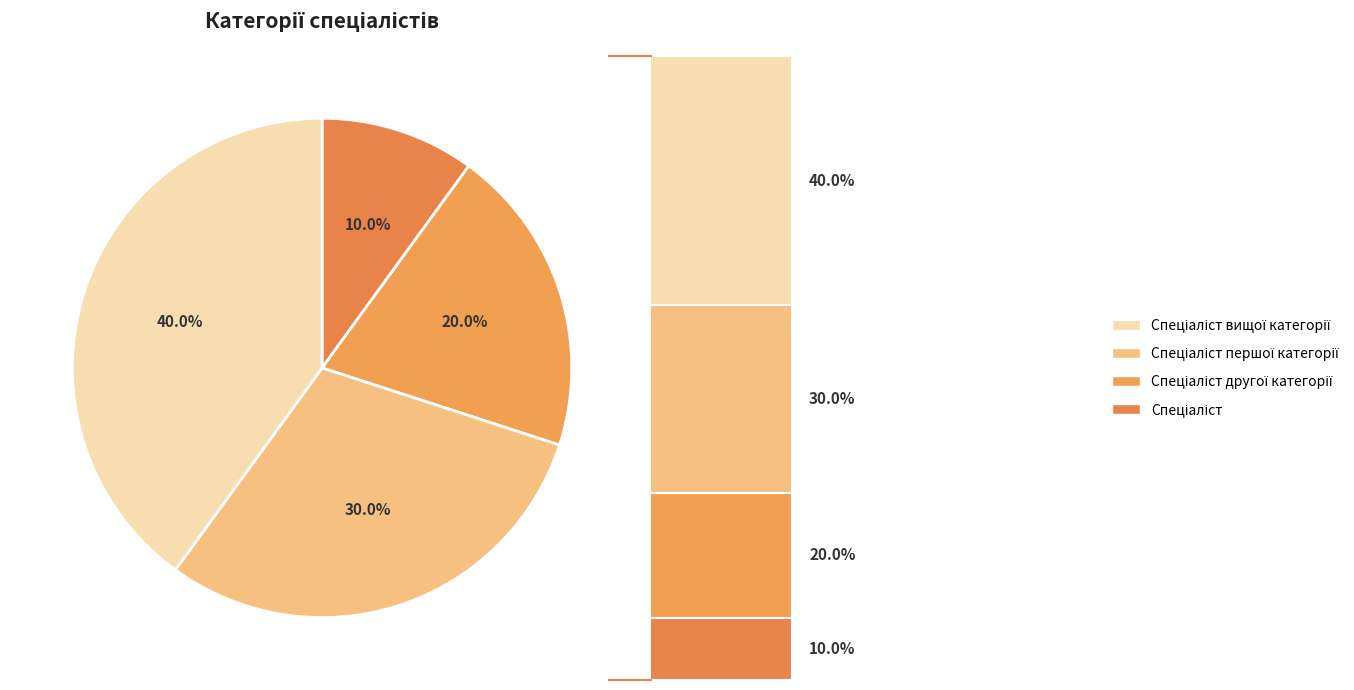

Is Спеціаліст the majority of the pie?

No